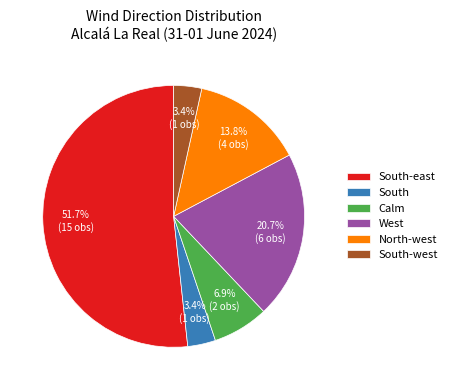

What is the majority slice?

South-east